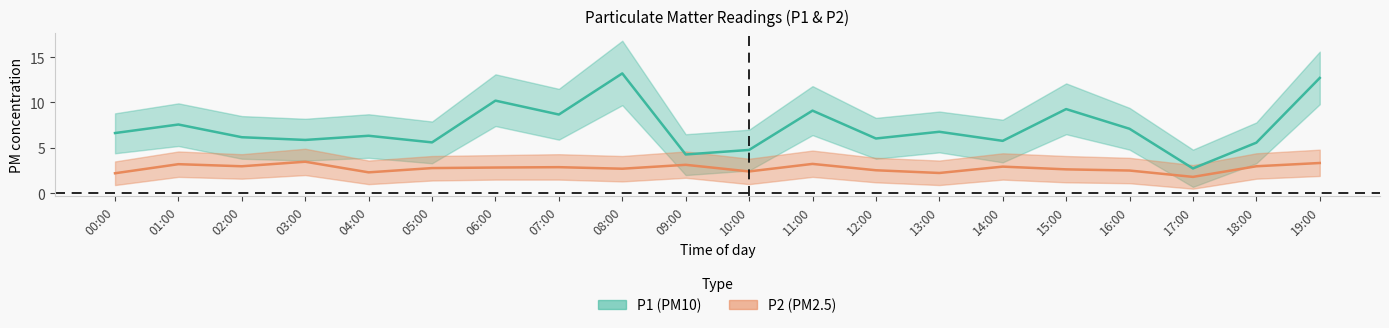

Which has a higher value, 03:00 or 19:00?

19:00